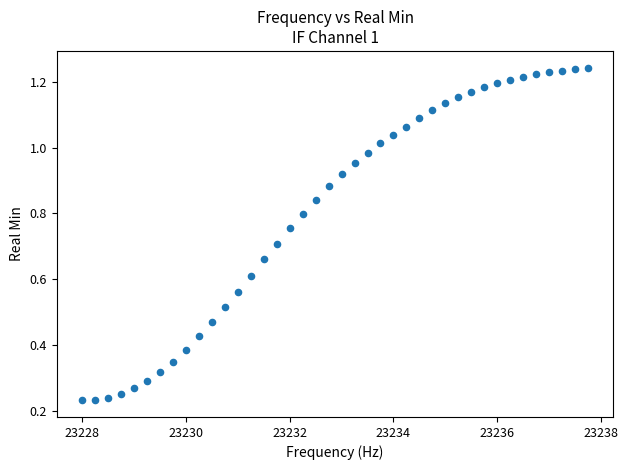

What is the range of X values (max minus min)?

9.8